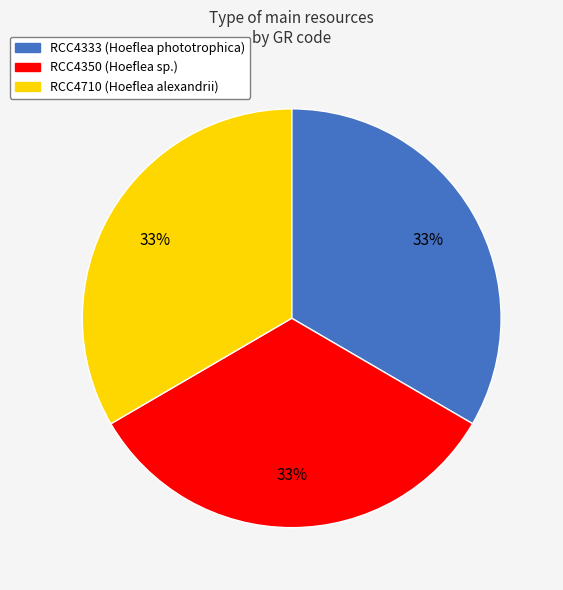

What percentage is the RCC4710 slice, to the nearest percent?

33%